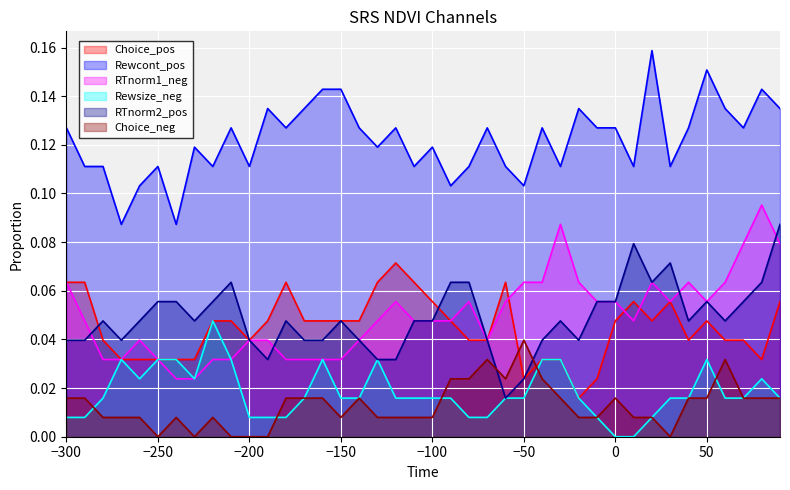

List the labels in order of RTnorm1_neg value, smallest first.

-240, -230, -280, -270, -250, -220, -210, -180, -170, -160, -150, -260, -200, -190, -140, -70, -290, -130, -110, -100, -90, 10, -120, -80, -60, -10, 0, 30, 50, -300, -50, -40, -20, 20, 40, 60, 70, 90, -30, 80